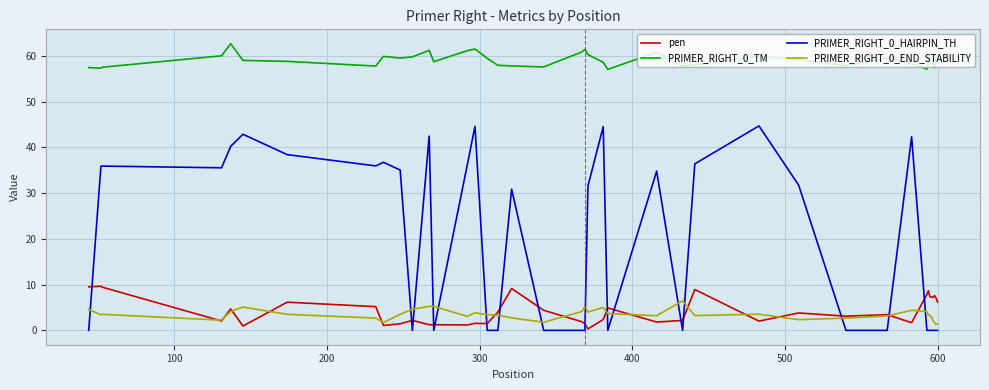

True or false: PRIMER_RIGHT_0_TM and PRIMER_RIGHT_0_END_STABILITY intersect in this chart.

False